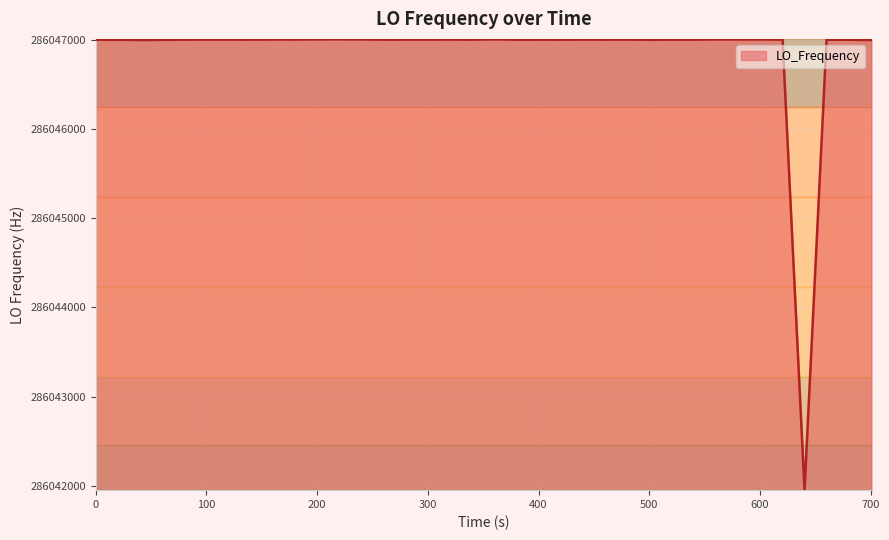

What is the greatest value displayed?

286047002.4